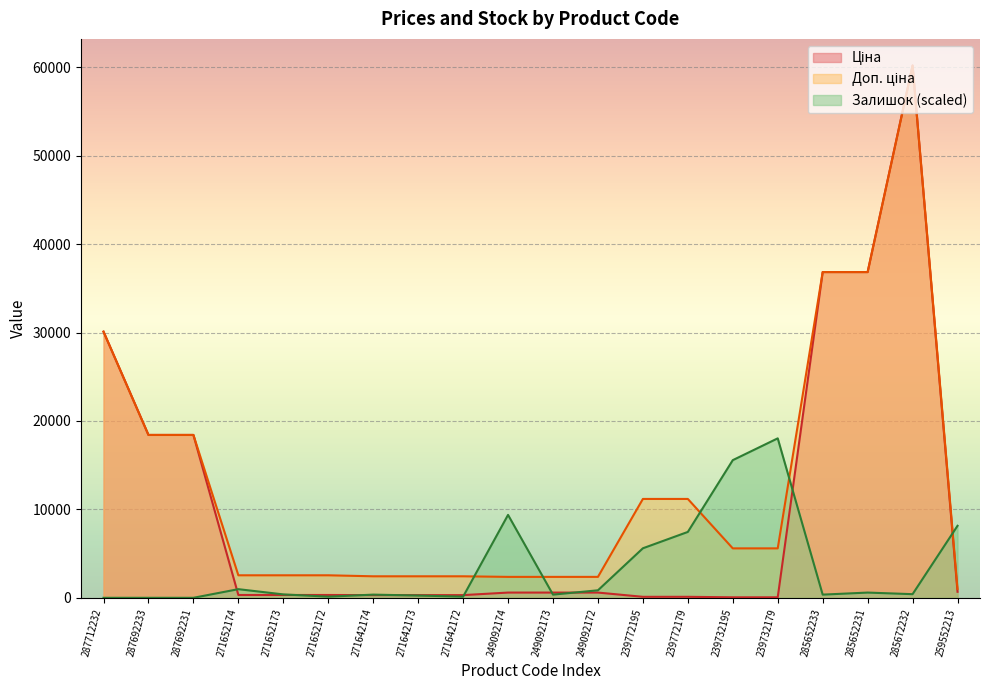

Which has a higher value, 271642173 or 287692233?

287692233